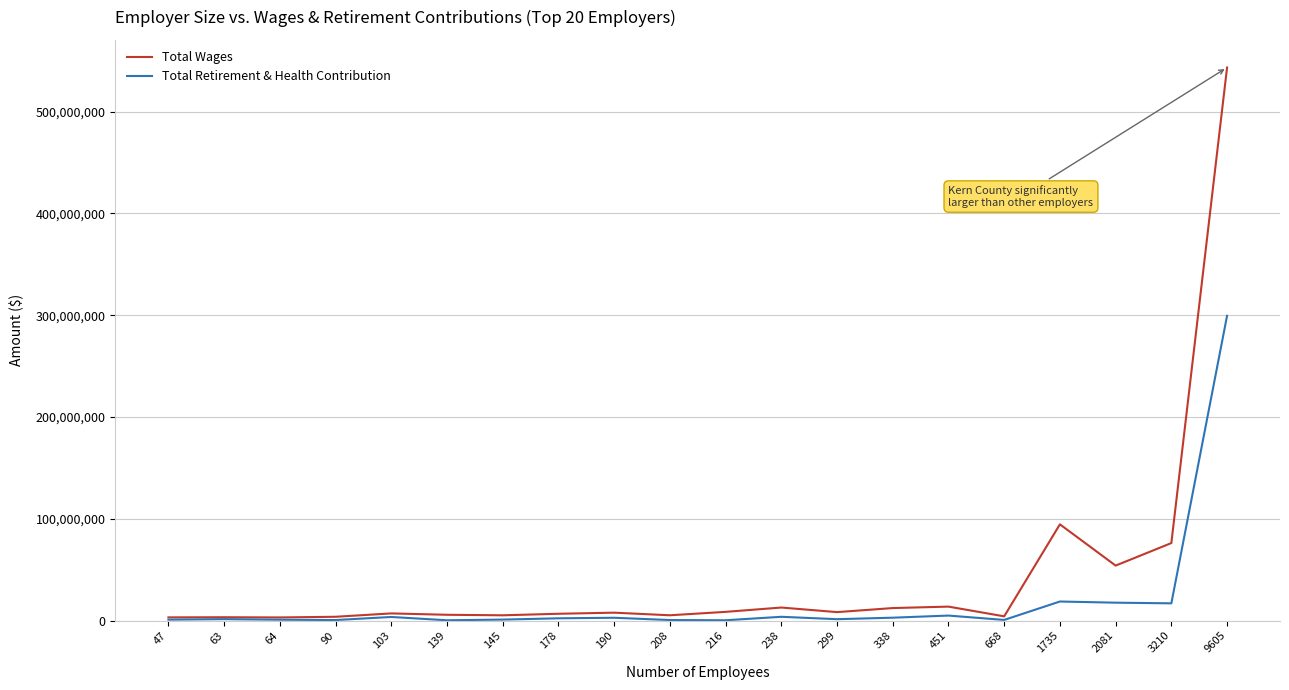

List the series in order of their overall mean, lowest first.

Total Retirement & Health Contribution, Total Wages